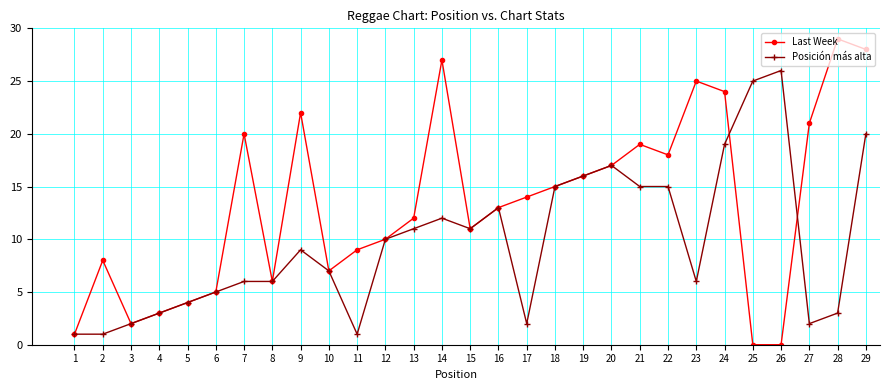

Does the chart have visible grid lines?

Yes